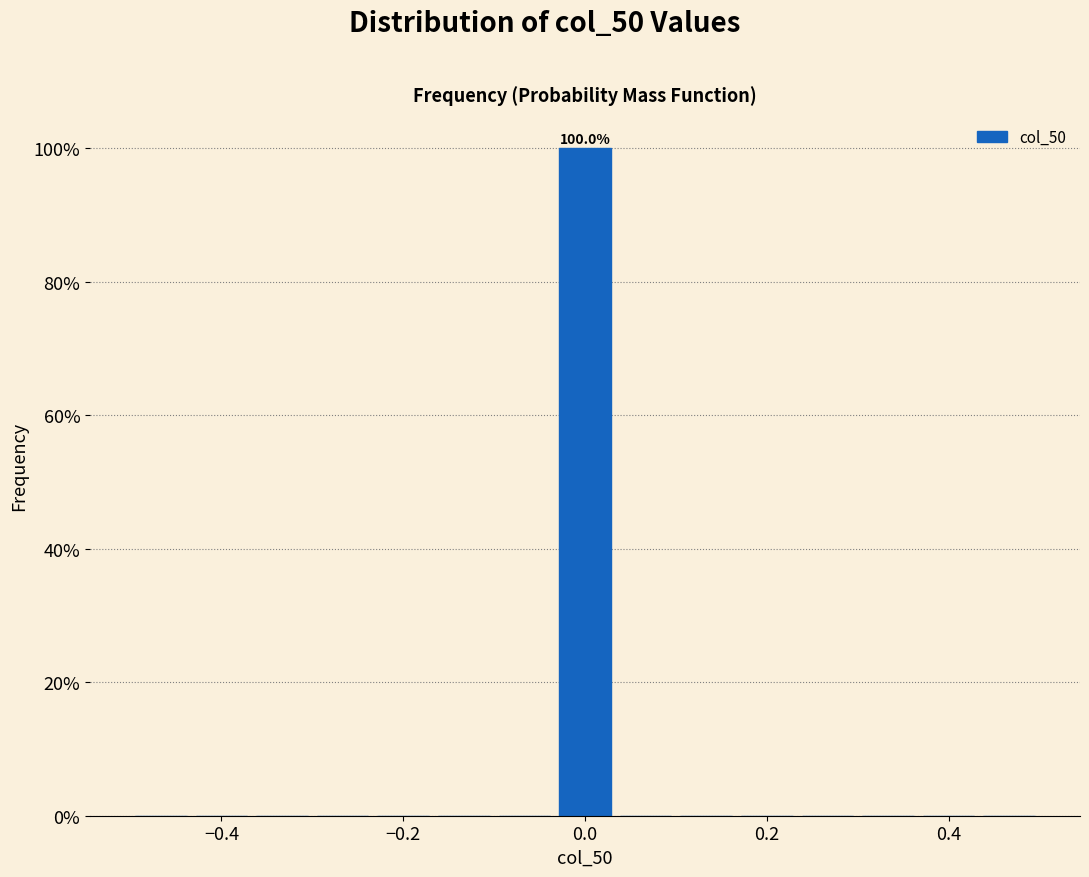

Read against the x-axis, roughly where is the centre of the tallest bar?

0.00